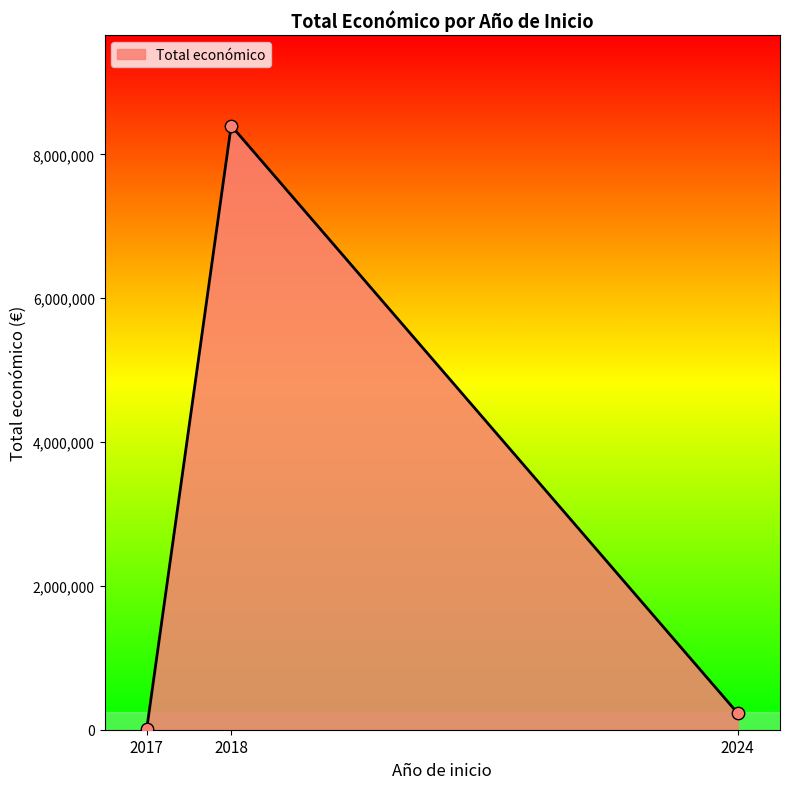

Which has a higher value, 2017 or 2018?

2018